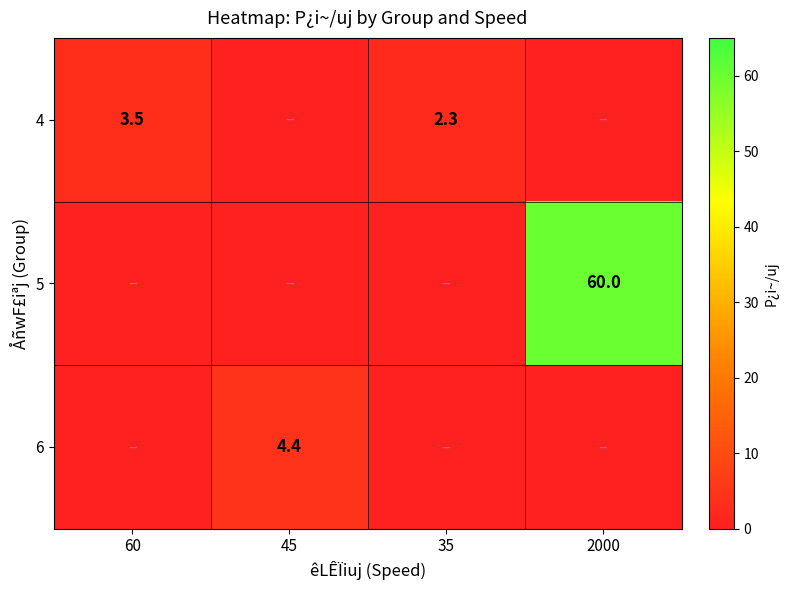

What is the spread (max minus min) of values at 60?

3.5